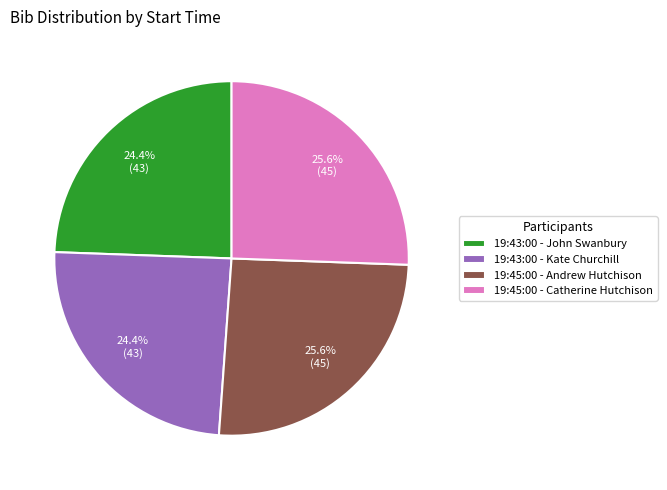

What portion of the pie excludes 19:45:00 - Andrew Hutchison?

74.4%